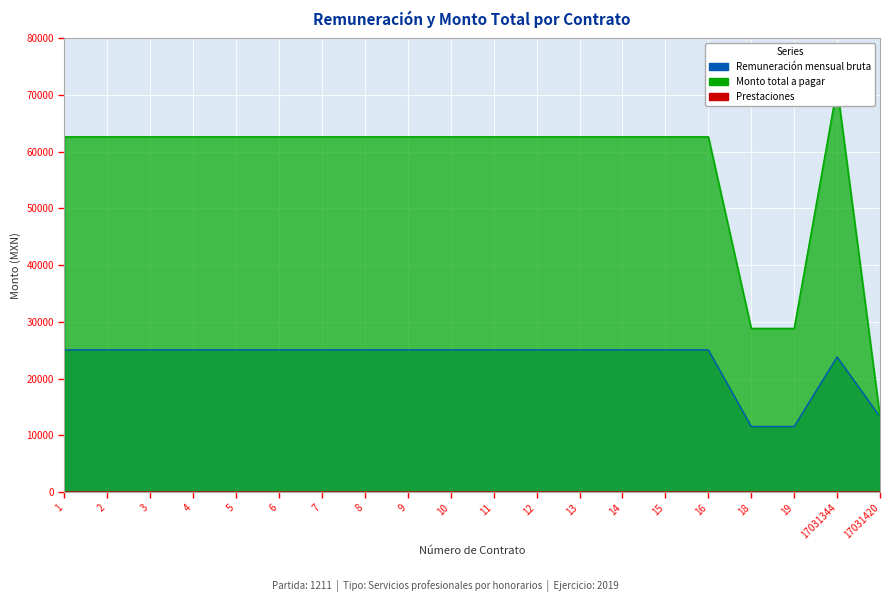

How many data points in Monto total a pagar are less than 62642?

3